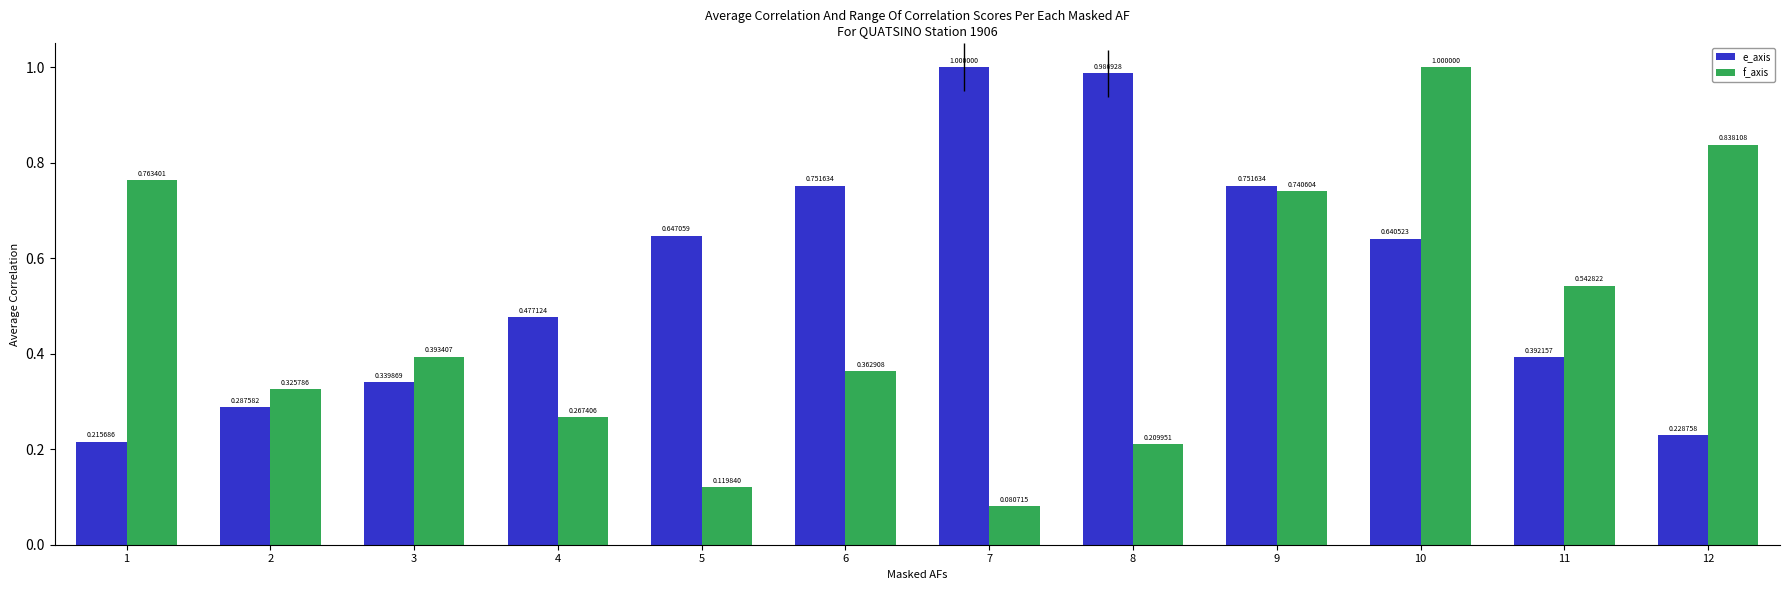

List the series in order of their overall mean, lowest first.

f_axis, e_axis